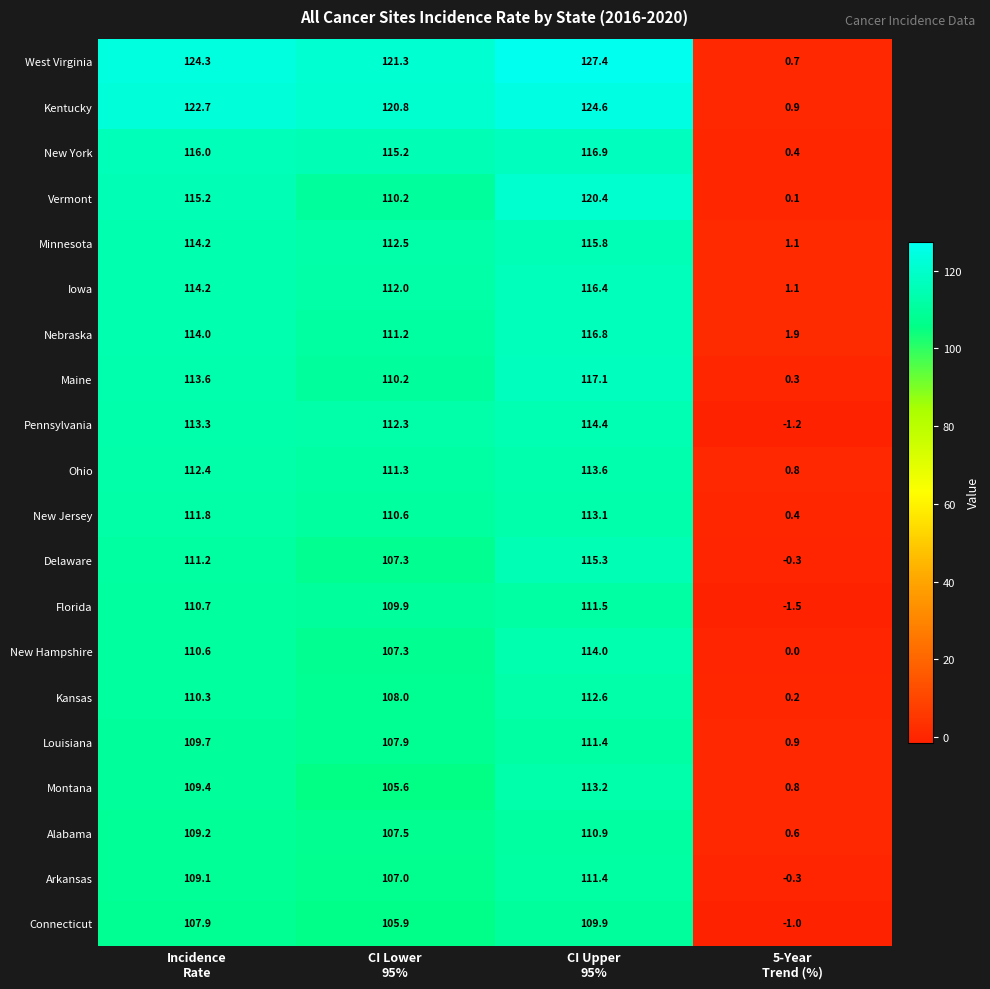

What is the difference between the maximum and minimum values in the Pennsylvania series?

115.6